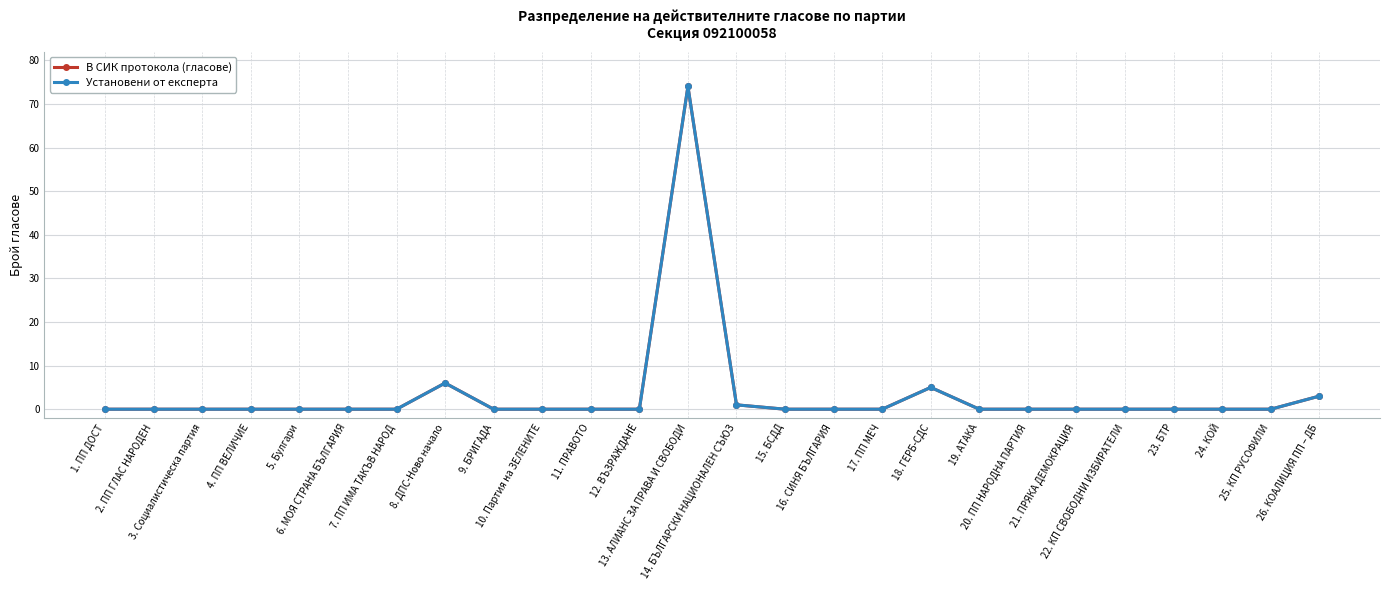

Is this an area chart (filled region under the line)?

No